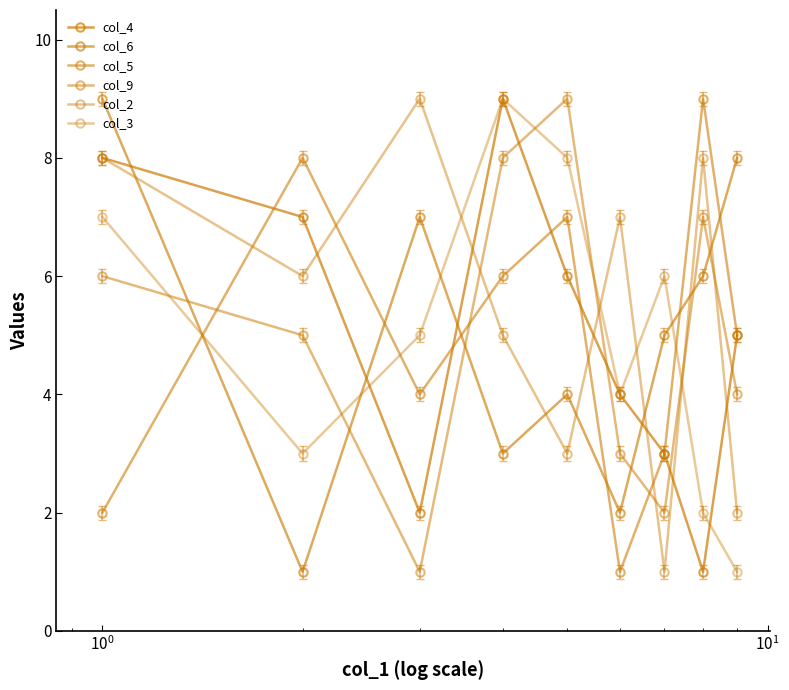

Is this an area chart (filled region under the line)?

No